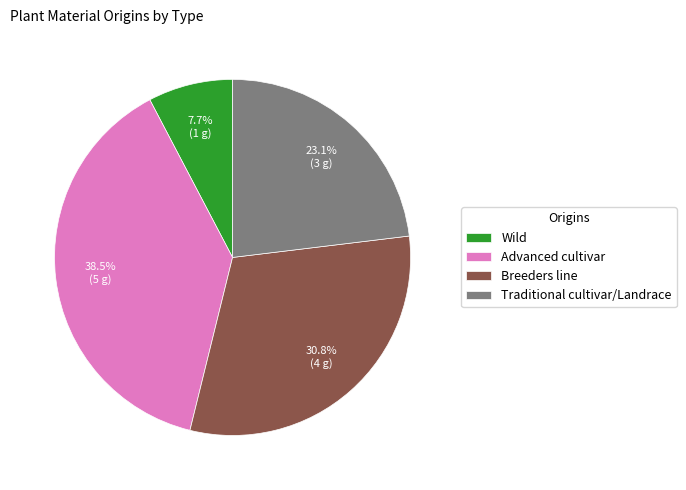

How many slices are in this pie chart?

4